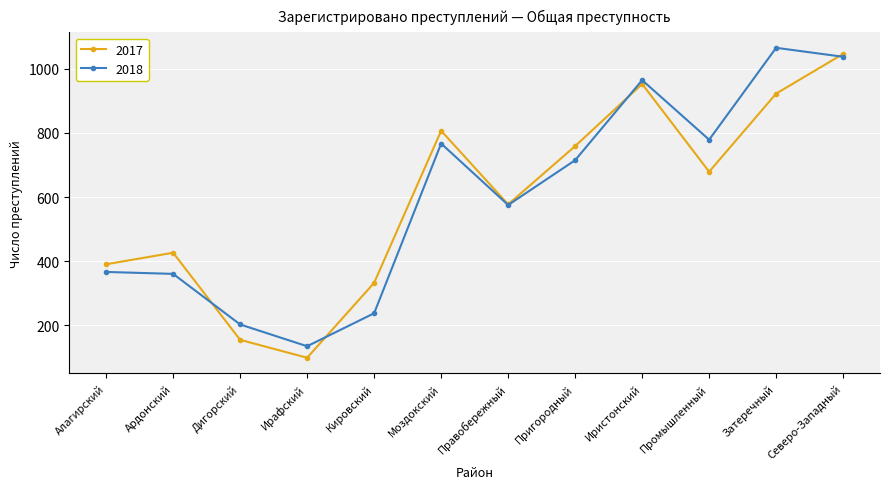

What is the maximum value shown in the chart?

1066